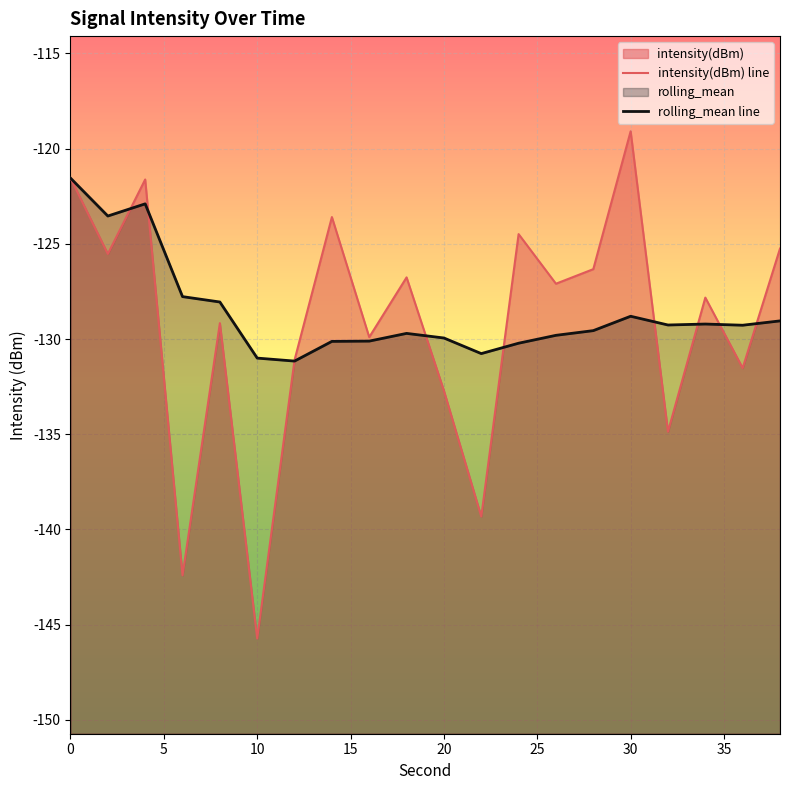

List the series in order of their overall mean, highest first.

rolling_mean line, intensity(dBm) line